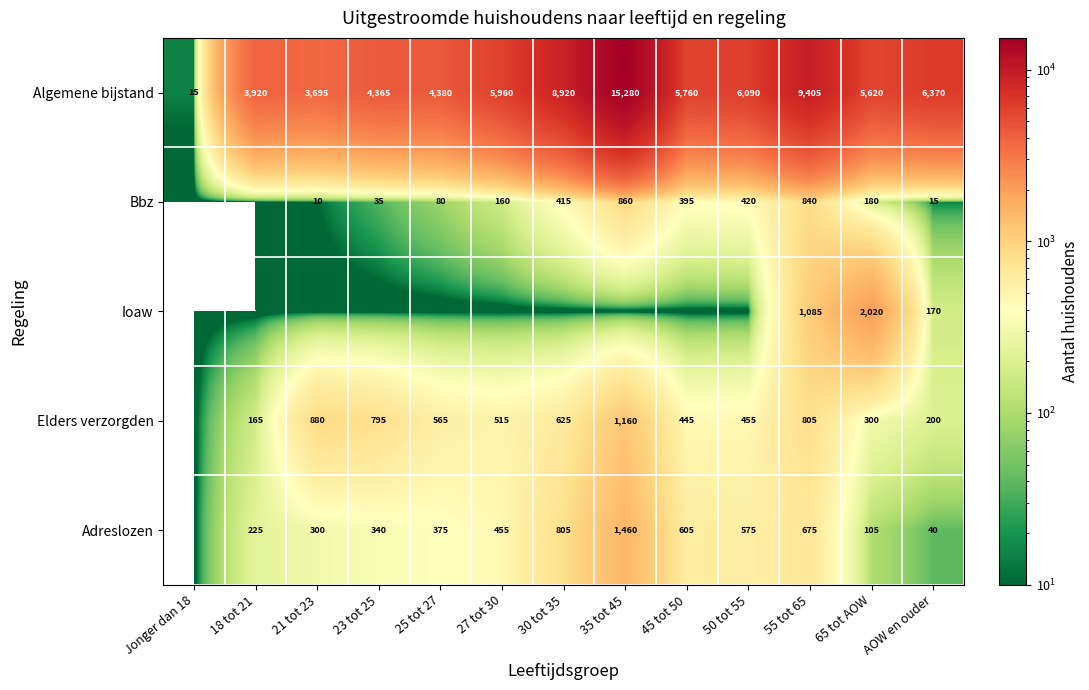

How many data points does each series have?

13